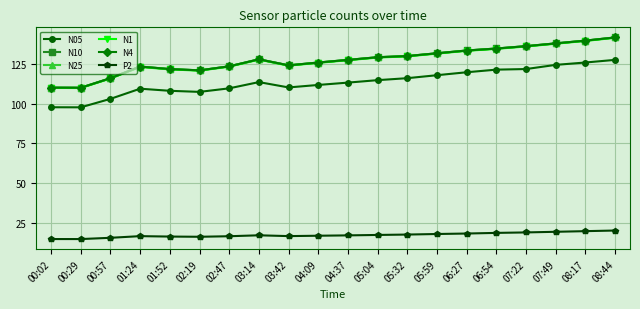

True or false: N05 and N10 cross at least once.

False